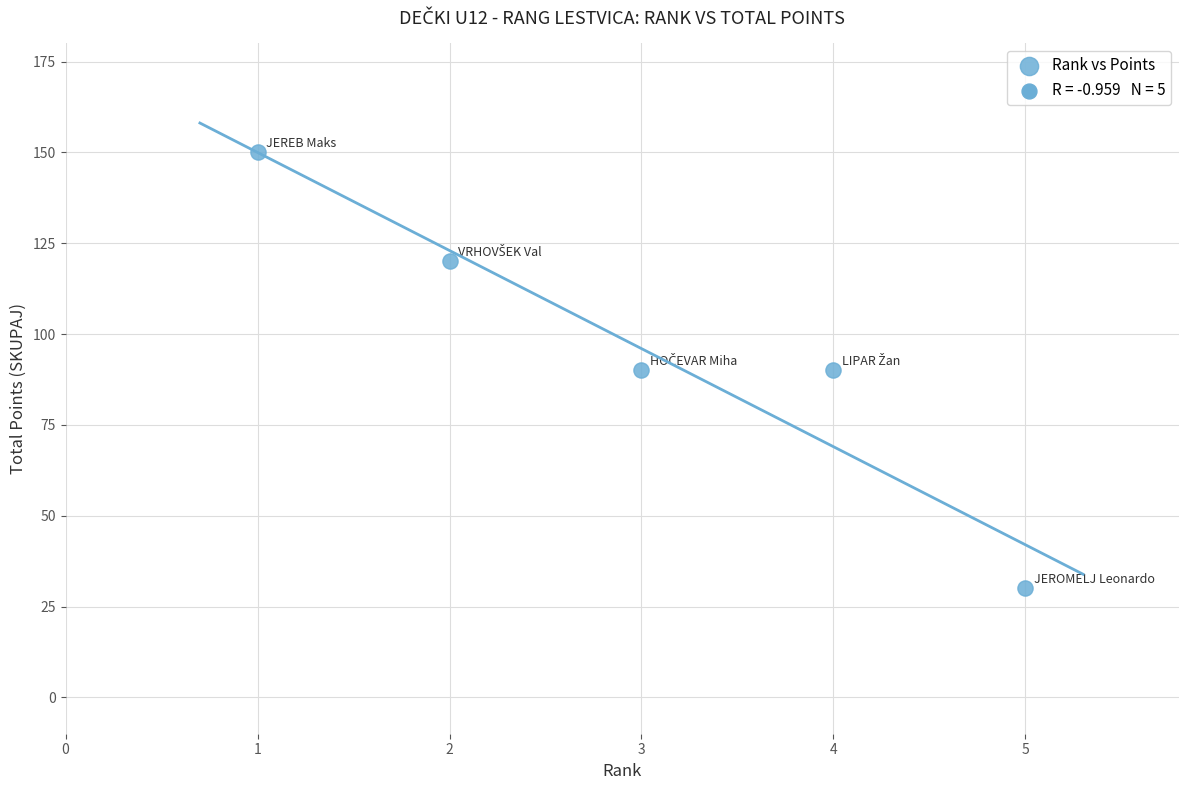

What is the range of Y values (max minus min)?

120